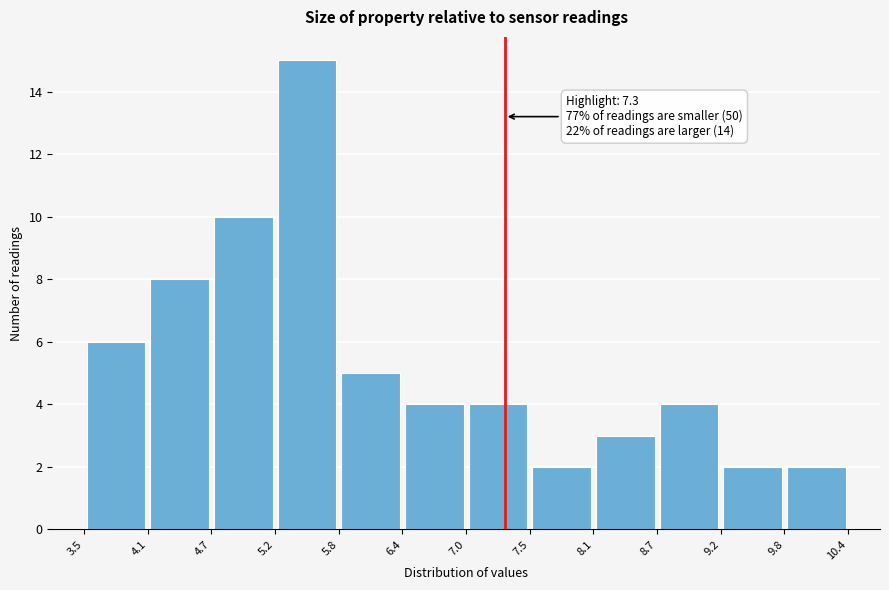

Over which range of the x-axis is the bar tallest?

5.2 to 5.8